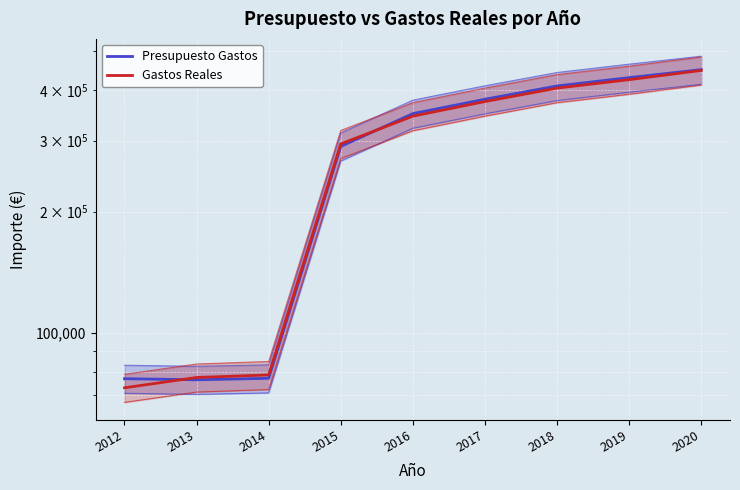

Which series changed the most between 2016 and 2020?

Gastos Reales